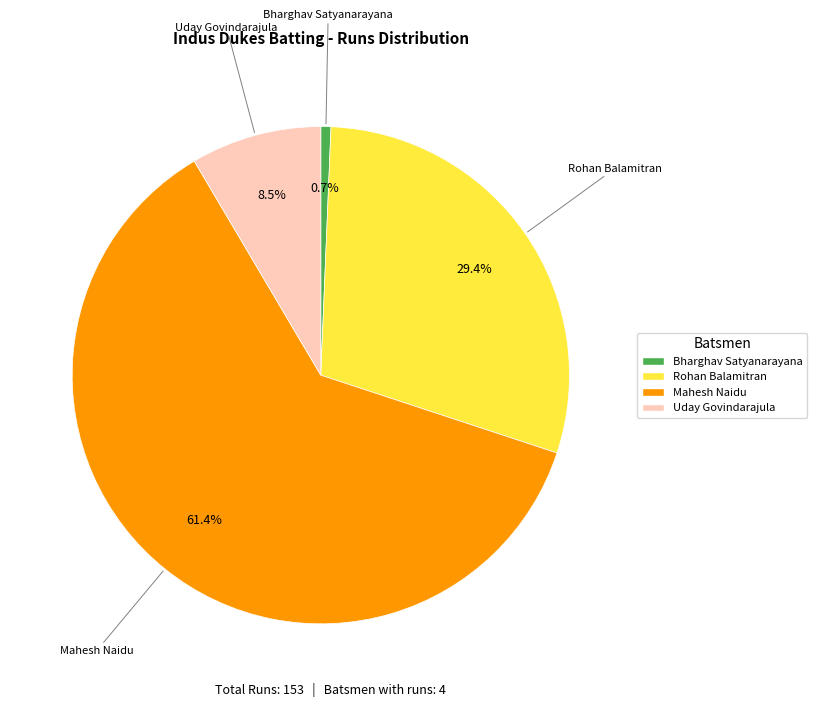

Is there any slice that represents more than half of the pie?

Yes